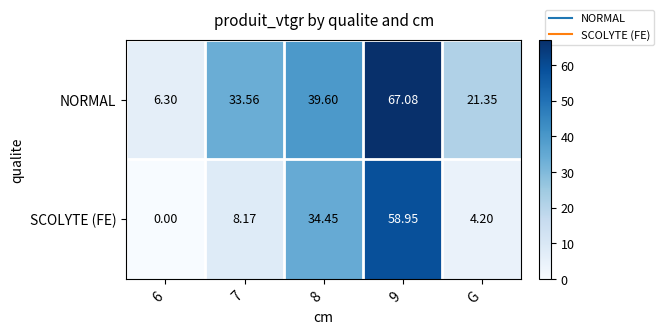

Is the value of NORMAL at 9 greater than the value of SCOLYTE (FE) at 7?

Yes